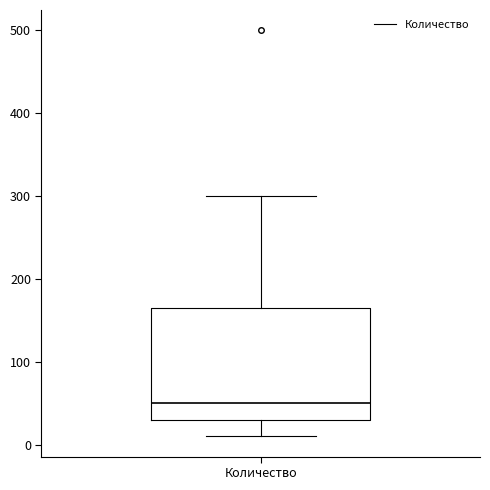

Where does the lower whisker of the box for Количество end on the y-axis? The values are not printed on the chart, so give them approximately, as read against the axis.

10